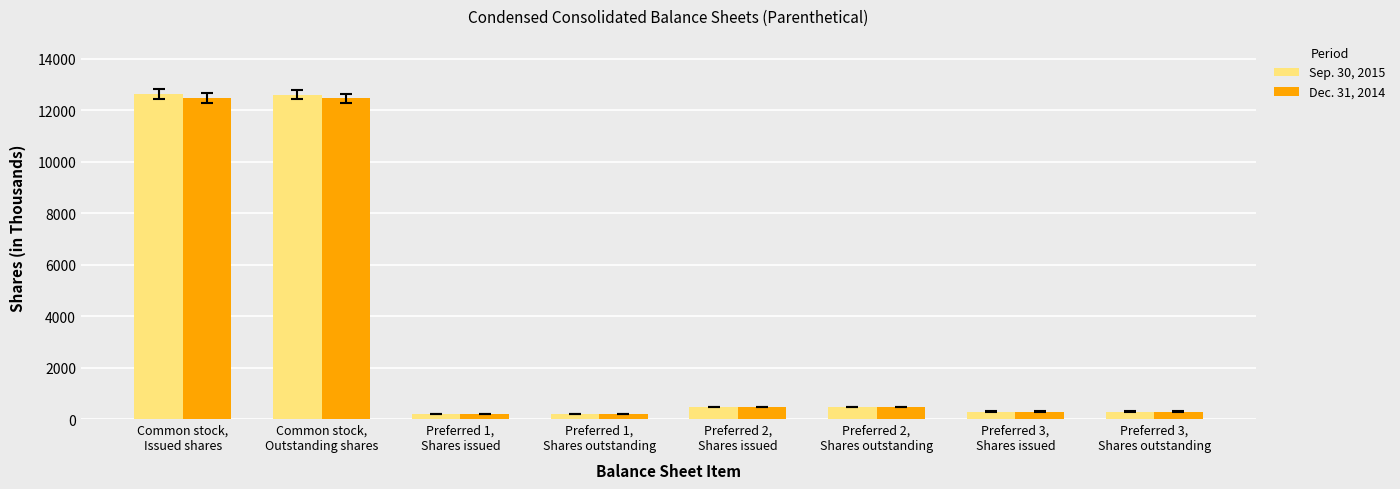

What is the highest value of the Sep. 30, 2015 series?

12622